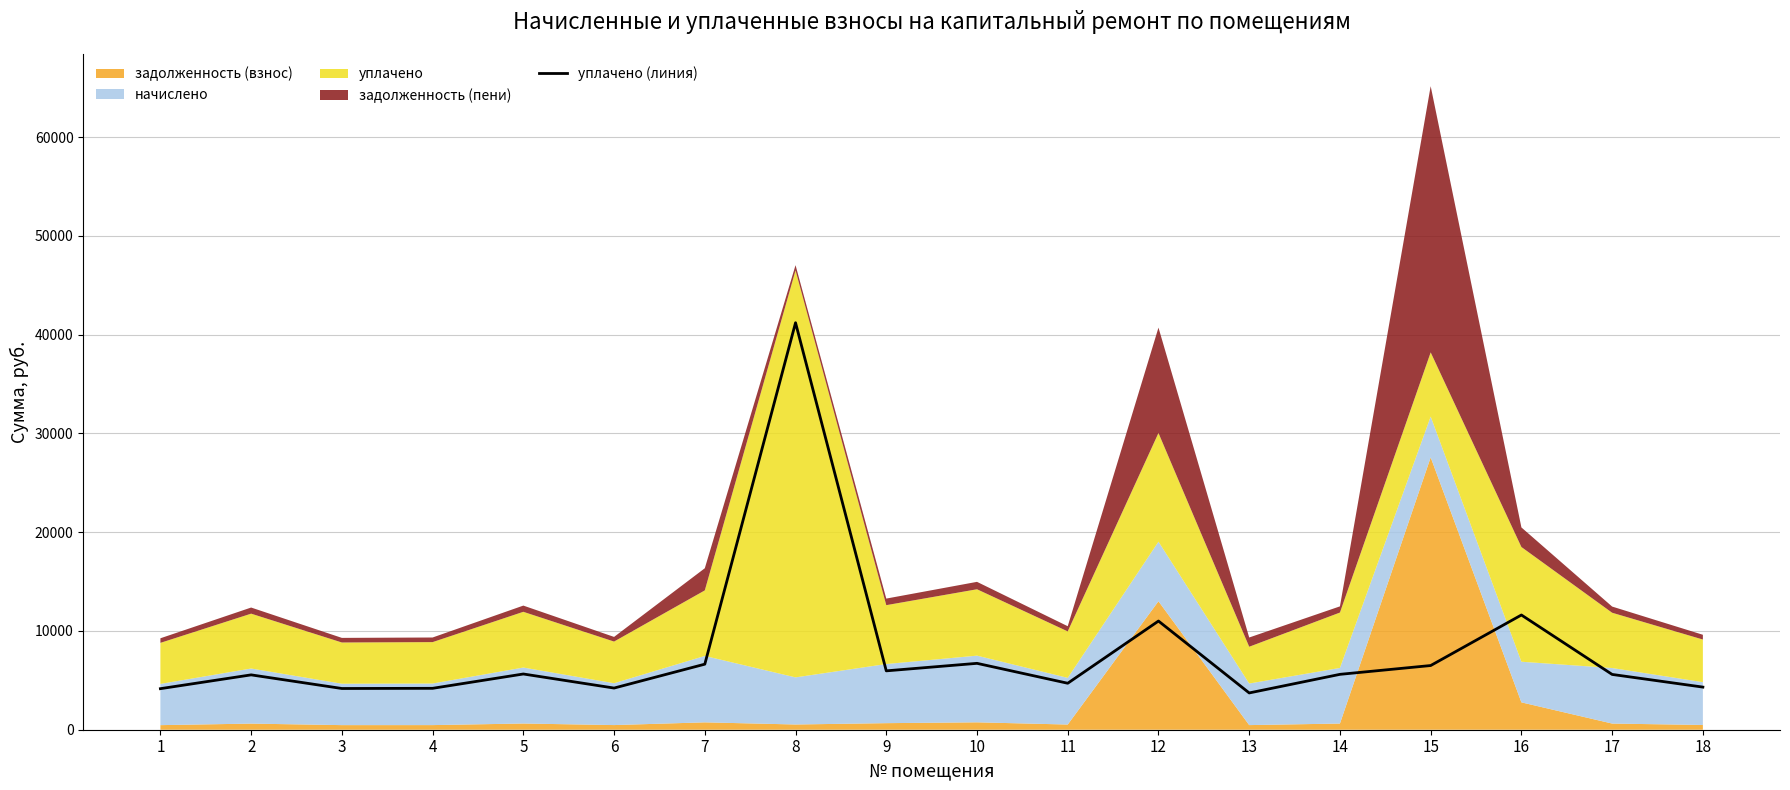

Reading left to right, list all the values displayed in this chart.

4157.1	5554.7	4174.8	4192.6	5643.1	4219.1	6637.5	41212.2	5961.6	6722.2	4705.5	11005.7	3724.7	5607.8	6500.0	11617.0	5598.9	4316.4